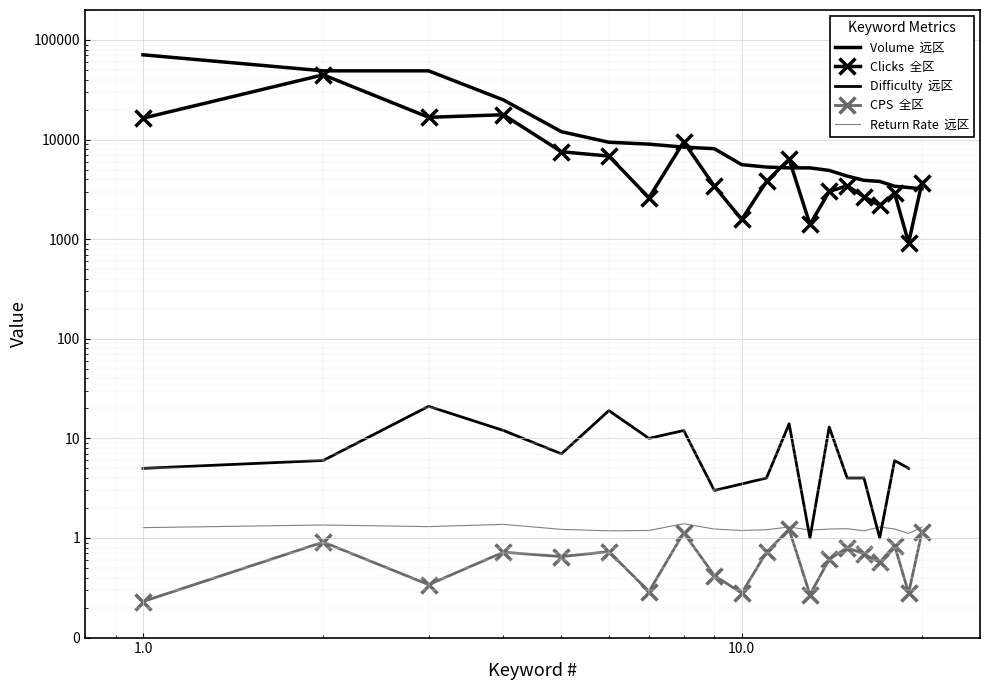

How many data points in Clicks are less than 3707?

10